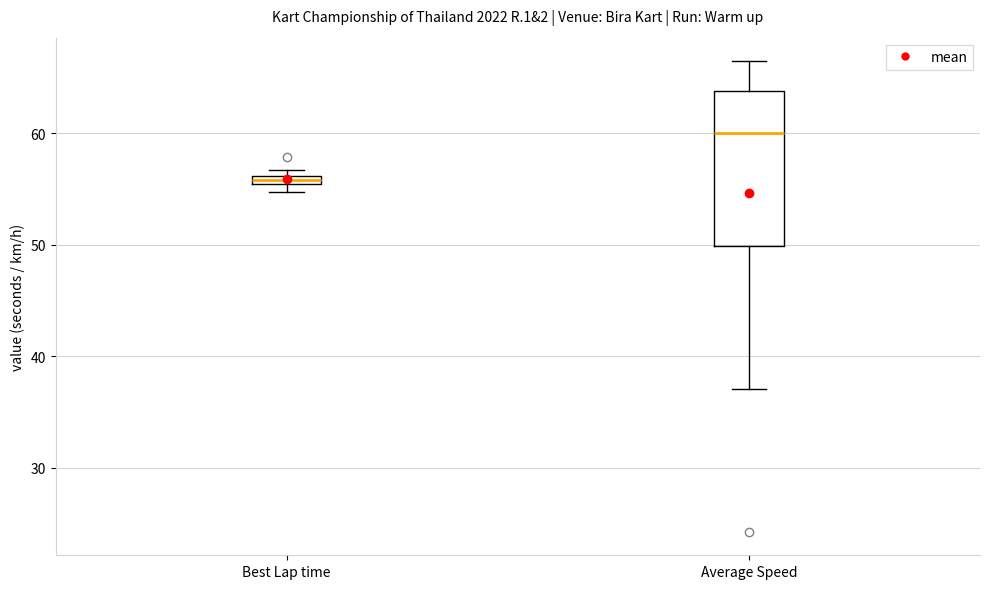

Comparing the boxes themselves (not the whiskers), which one is the tallest?

Average Speed